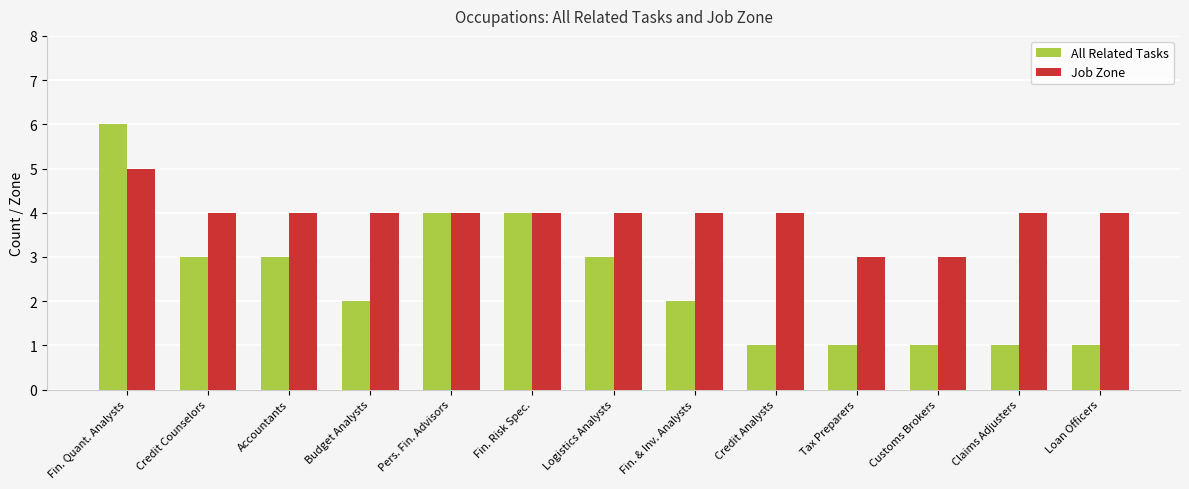

How many data points does each series have?

13